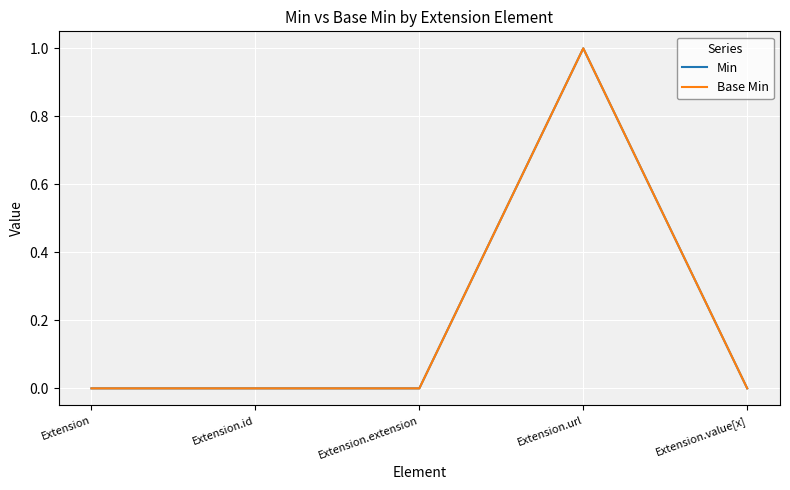

Is this an area chart (filled region under the line)?

No